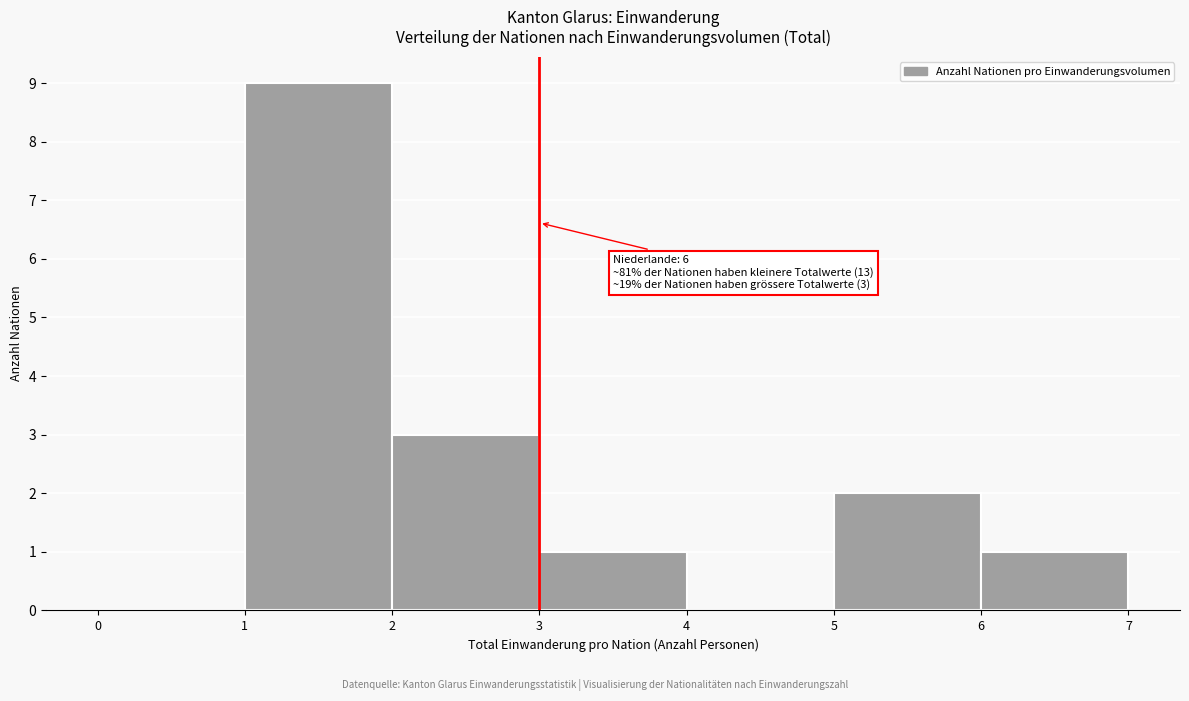

Over which range of the x-axis is the bar tallest?

1 to 2